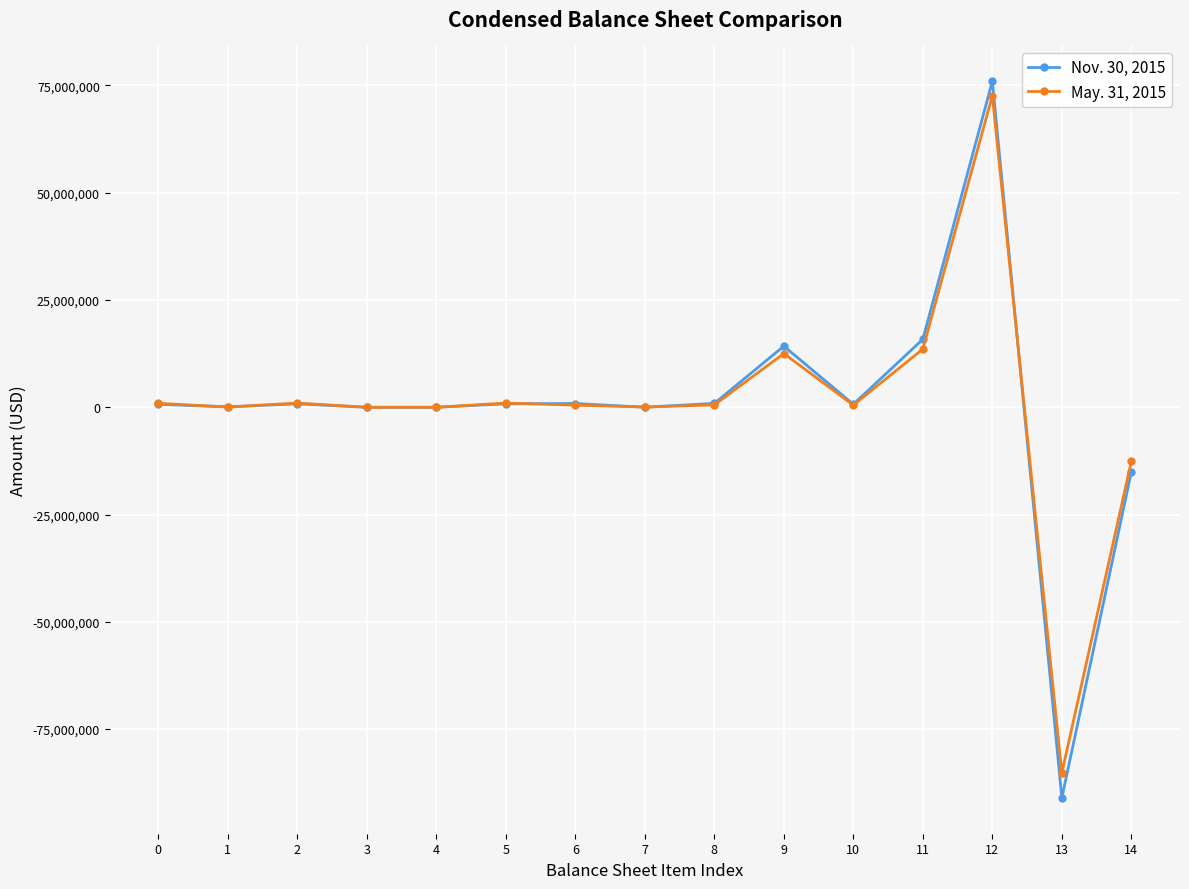

List the series in order of their overall mean, lowest first.

Nov. 30, 2015, May. 31, 2015